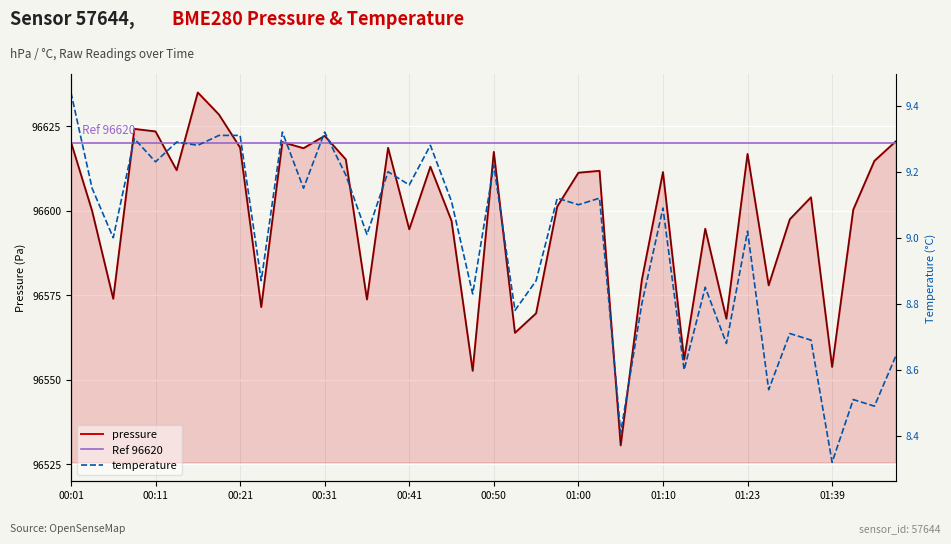

The pressure series shows 151918.5 at 00:04. True or false?

False